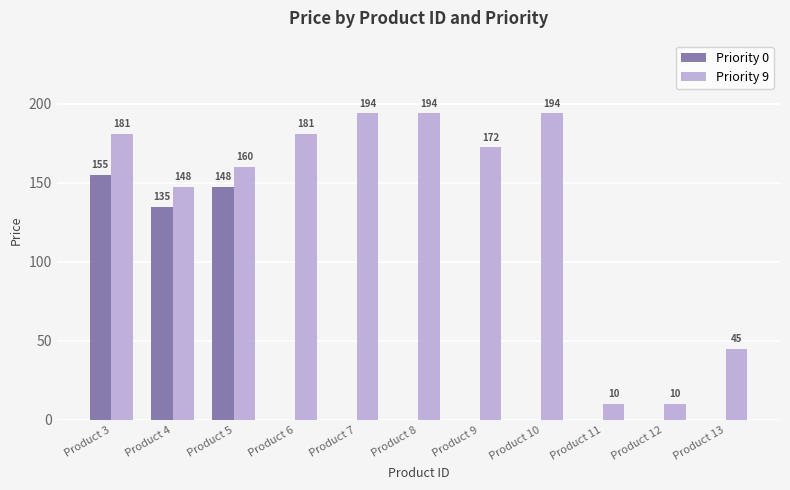

The Priority 9 series shows 172.5 at Product 9. True or false?

True